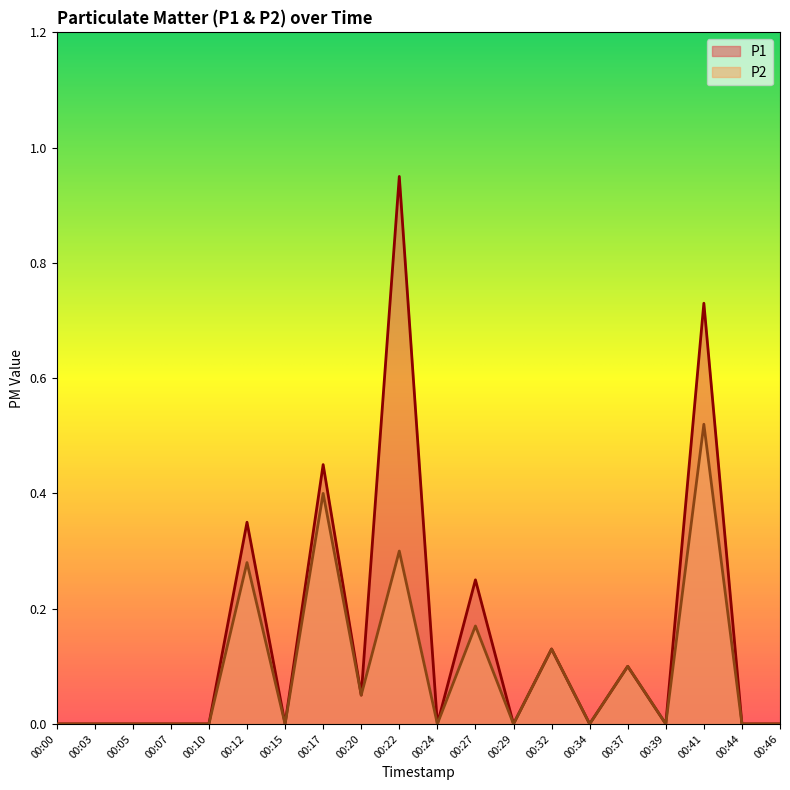

What is the sum of the P1 values at 00:00 and 00:32?

0.1